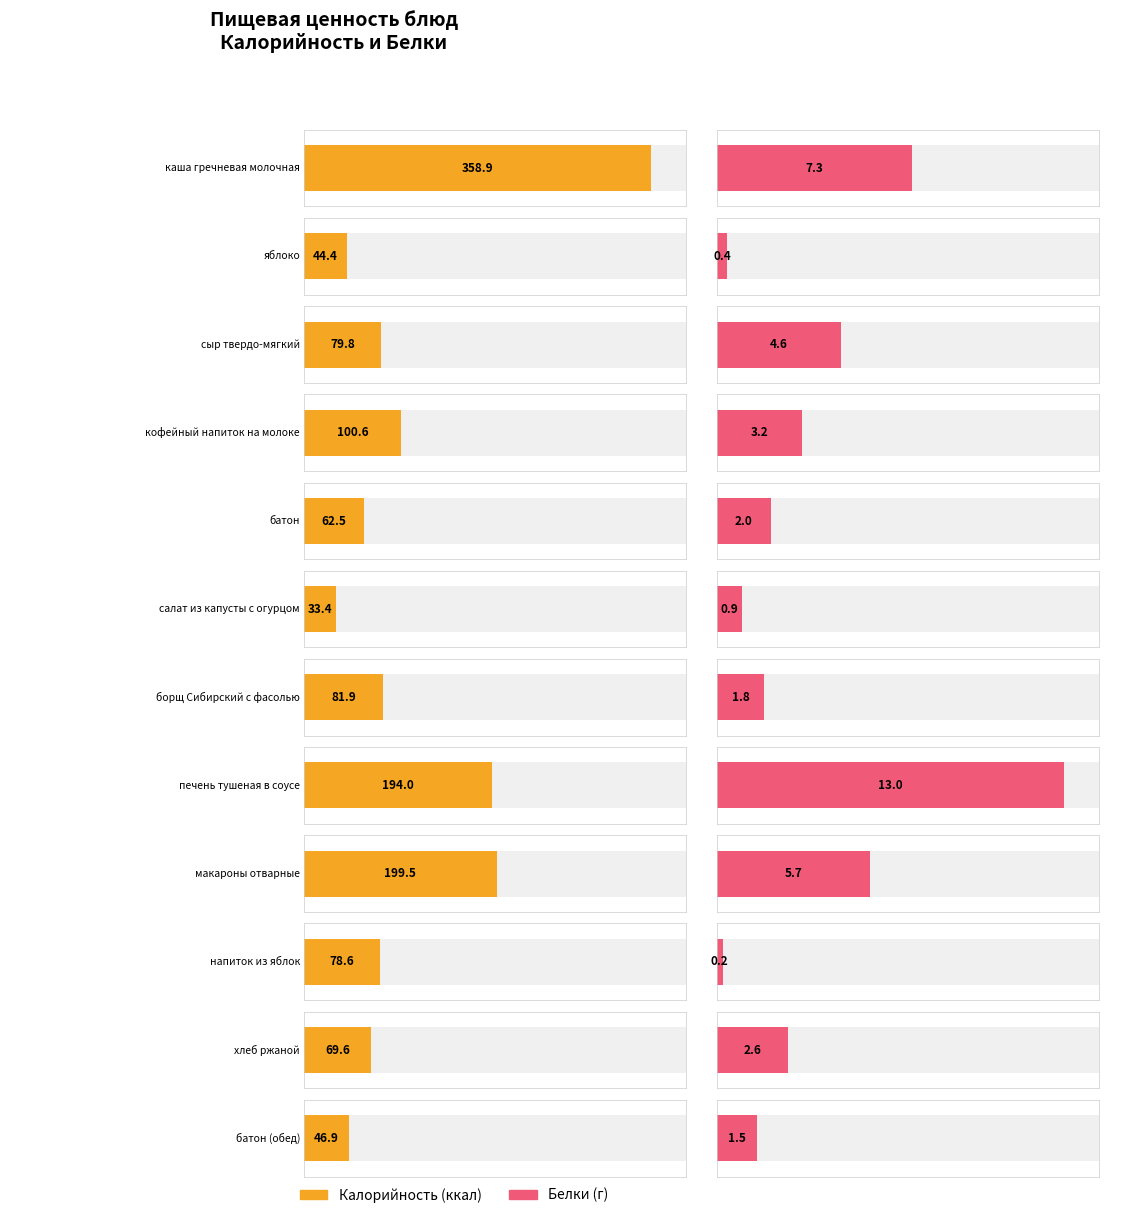

How many categories are shown in the chart?

12